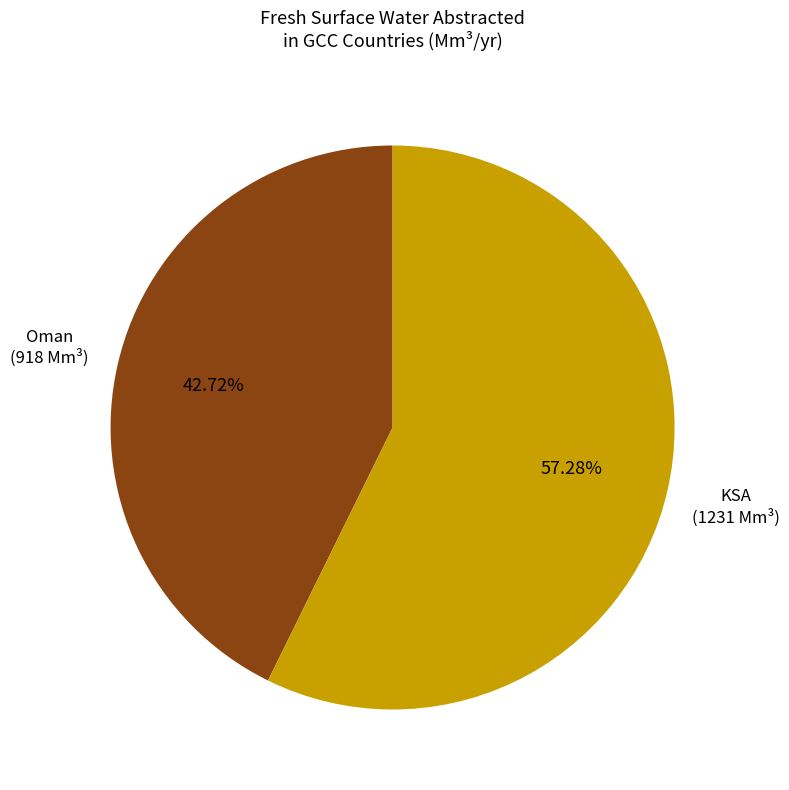

Is there any slice that represents more than half of the pie?

Yes